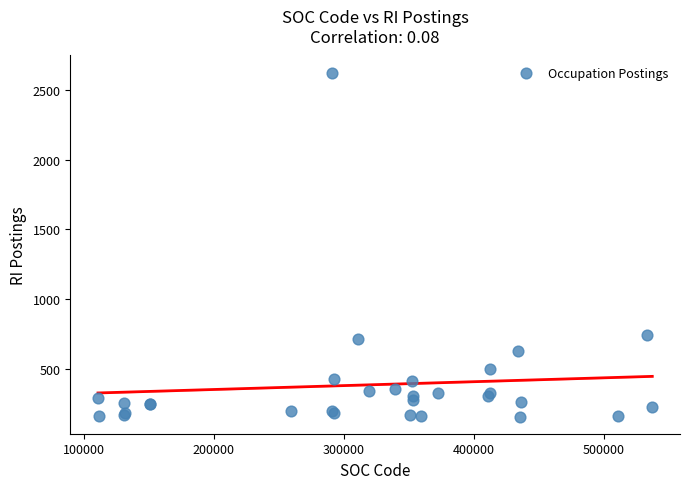

What Y value in the scatter plot is closest to 1391?

747